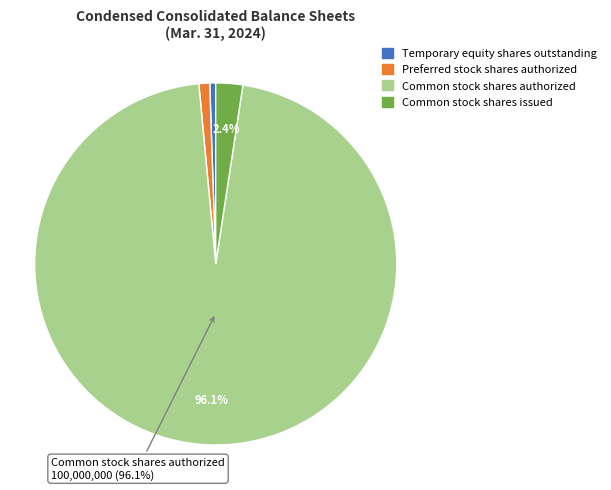

To the nearest percent, what is the average slice percentage?

25%